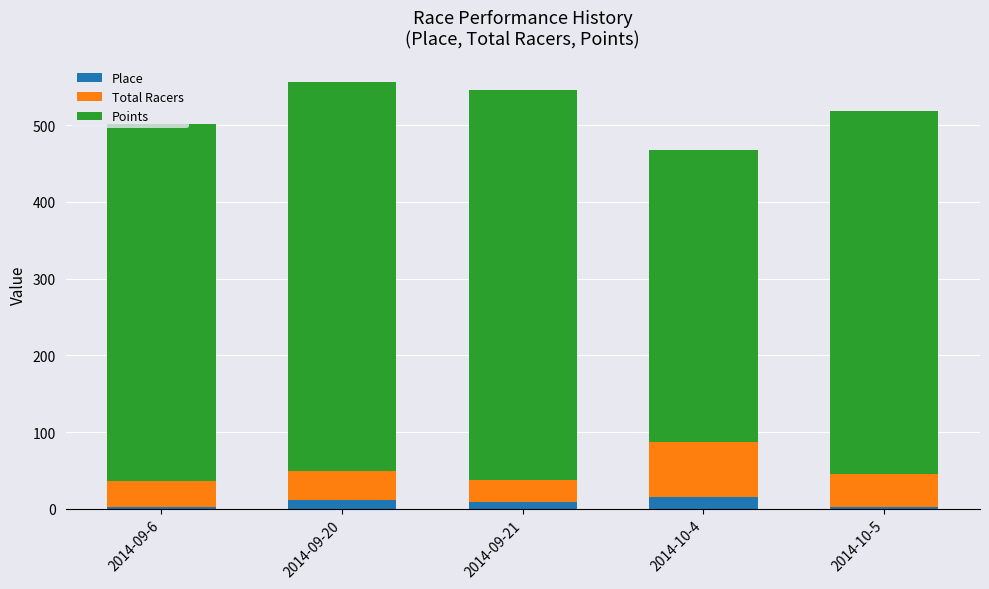

Is it true that Place equals 11.0 at 2014-09-20?

True